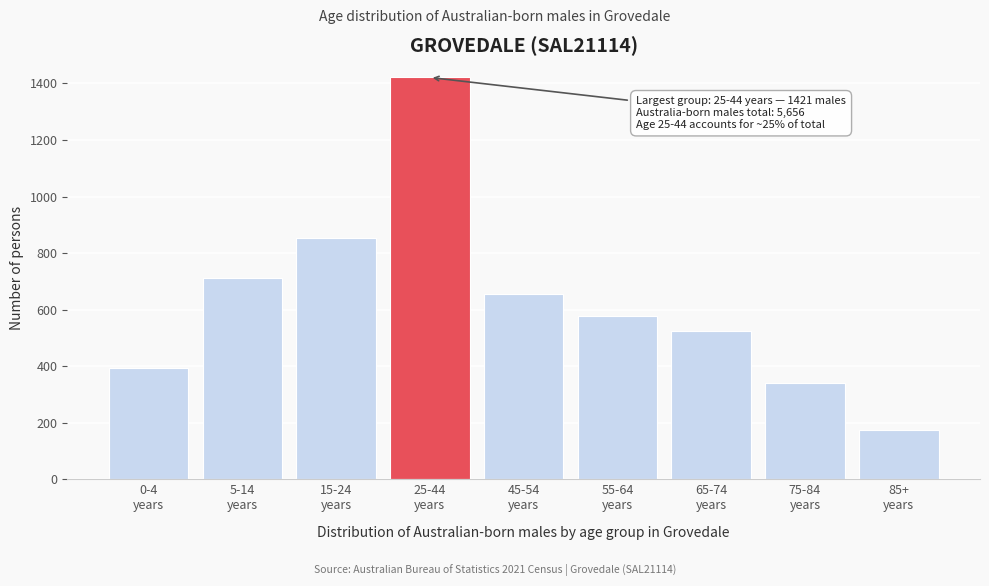

Reading right to left, extract all data points from this chart.

174	342	526	578	655	1421	852	711	395